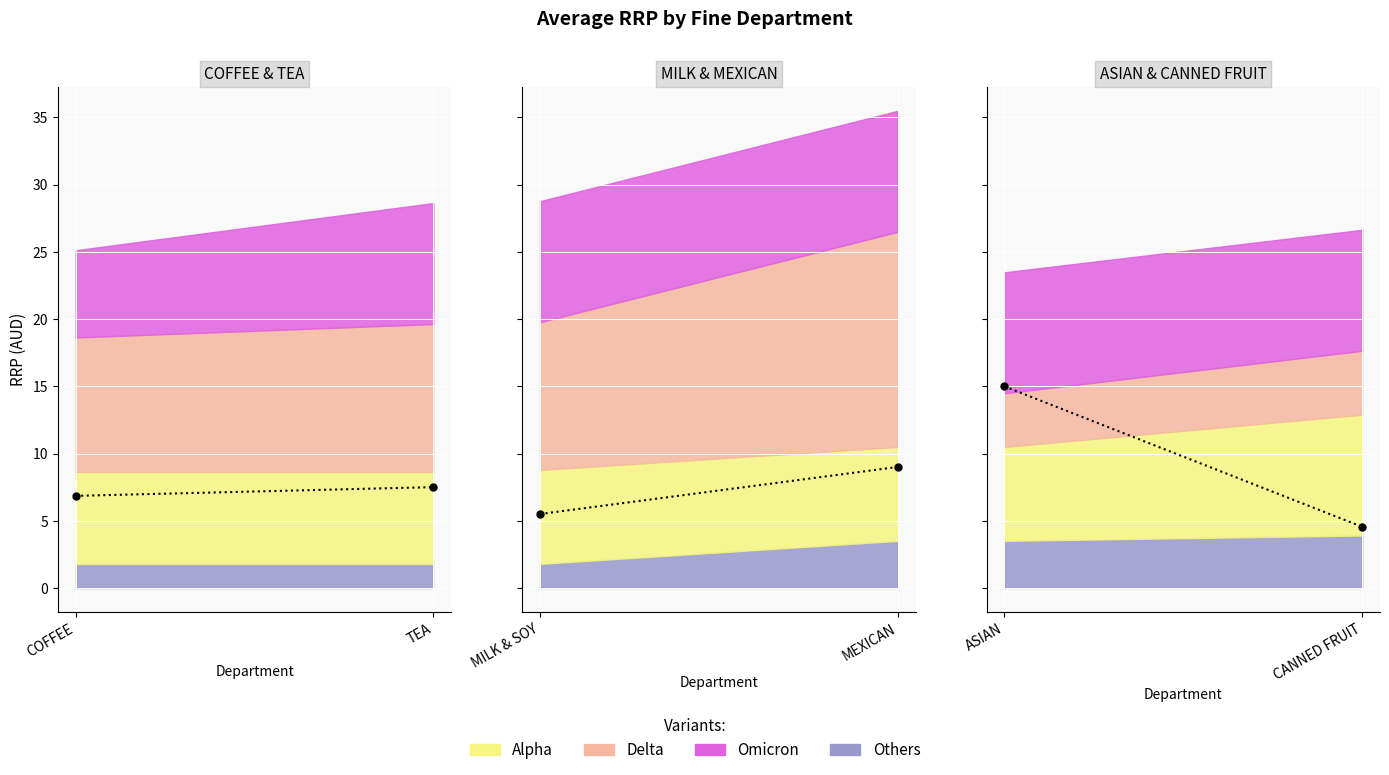

Reading left to right, transcribe all the data shown in this chart.

Alpha: 6.8	6.8	7.0	7.0	7.0	9.0
Delta: 10.0	11.0	11.0	16.0	4.0	4.8
Omicron: 6.5	9.0	9.0	9.0	9.0	9.0
Others: 1.8	1.8	1.8	3.5	3.5	3.9